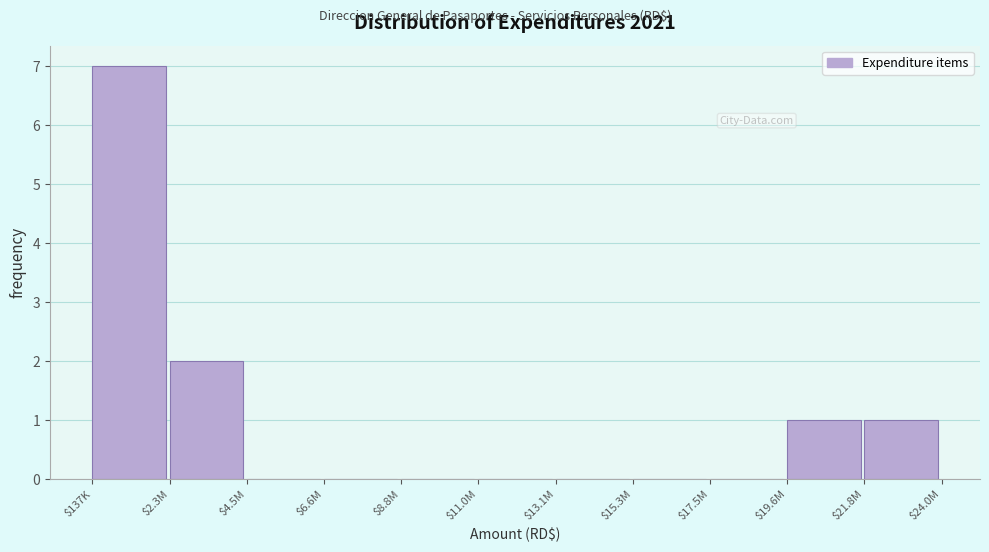

At which label is the value closest to 3?

$2.3M